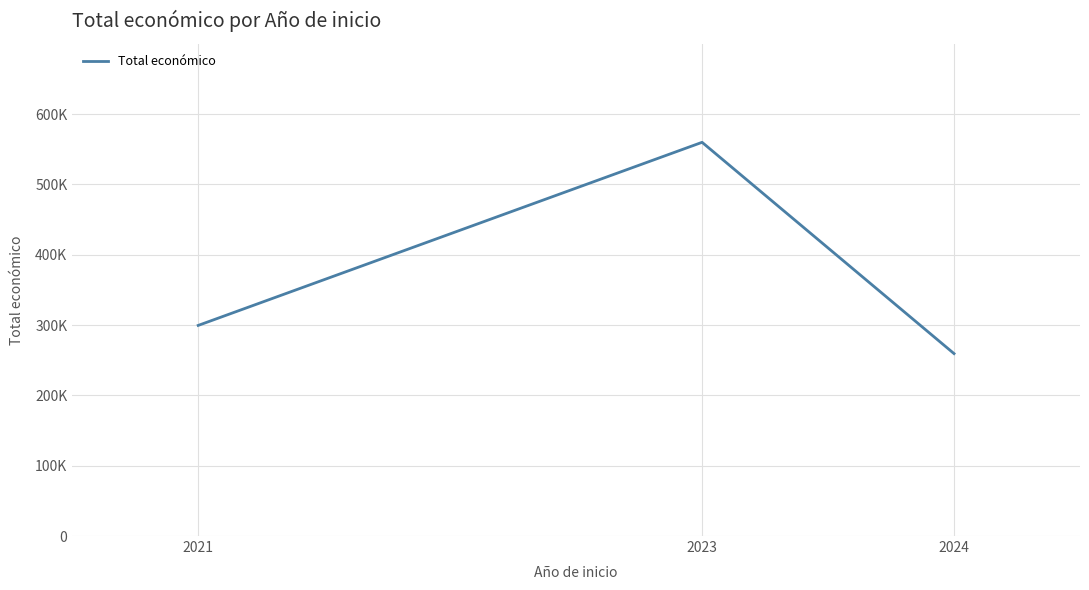

Does the chart have visible grid lines?

Yes